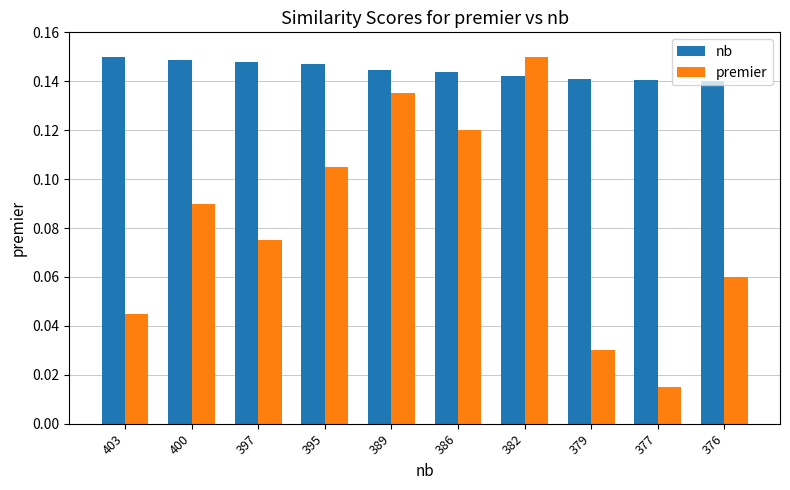

At how many categories does at least one series exceed 0?

10